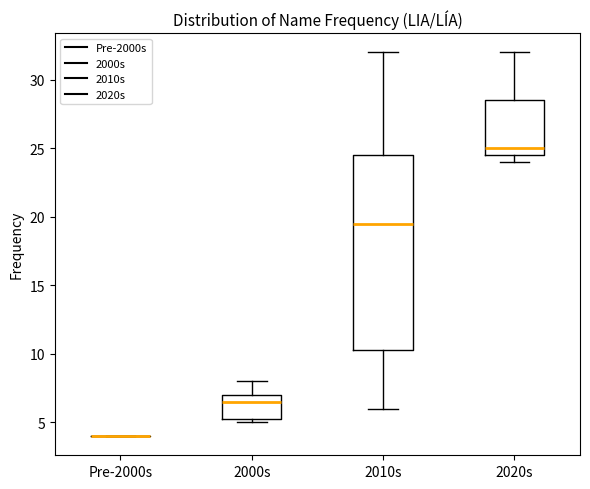

Reading left to right, transcribe this box plot: for each box, give where its median line is, the range the box spans, and where its two whiskers end, as read against the y-axis. The values are not printed on the chart, so give them approximately, as read against the axis.

Pre-2000s: box collapsed to a line at 4.0, whiskers 4.0 to 4.0
2000s: median 6.5, box 5.5 to 7.0, whiskers 5.0 to 8.0
2010s: median 19.5, box 10.5 to 24.5, whiskers 6.0 to 32.0
2020s: median 25.0, box 24.5 to 28.5, whiskers 24.0 to 32.0